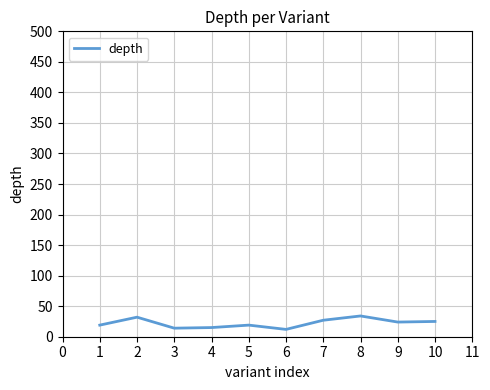

How many distinct data groups are displayed?

1